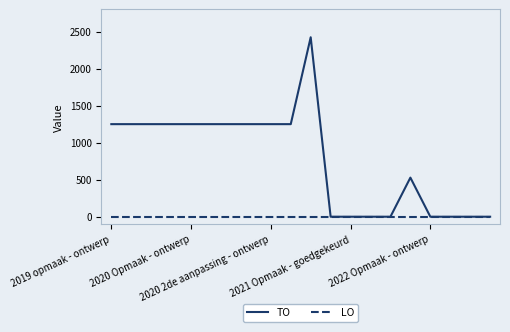

List the series in order of their peak value, highest first.

TO, LO